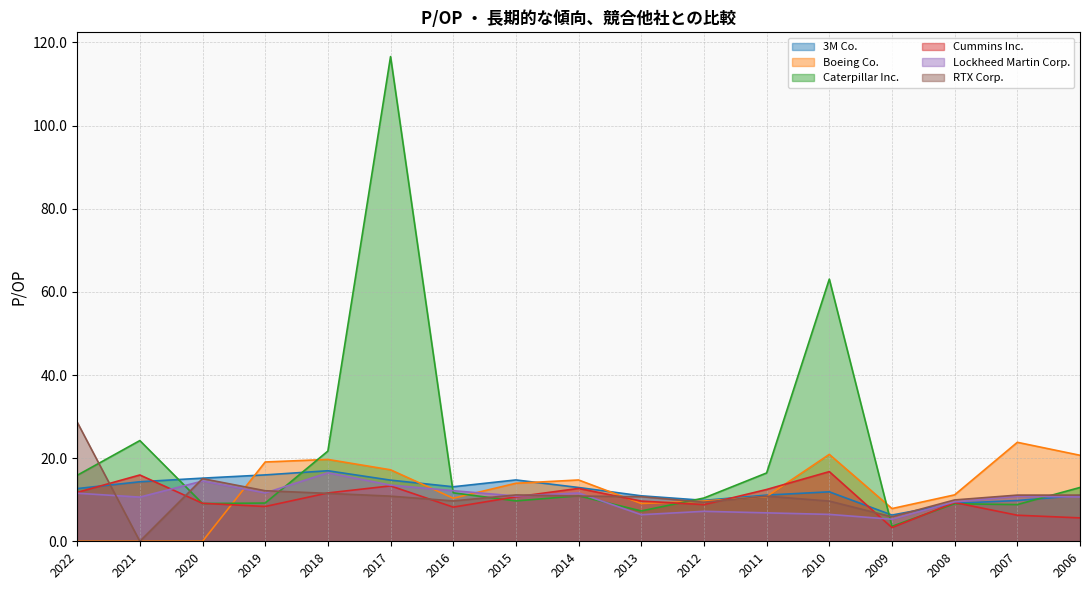

What is the maximum value for Caterpillar Inc.?

116.6